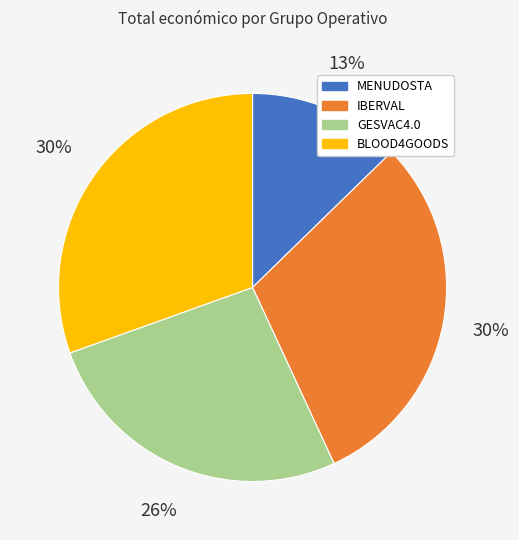

What percentage is the BLOOD4GOODS slice, to the nearest percent?

30%